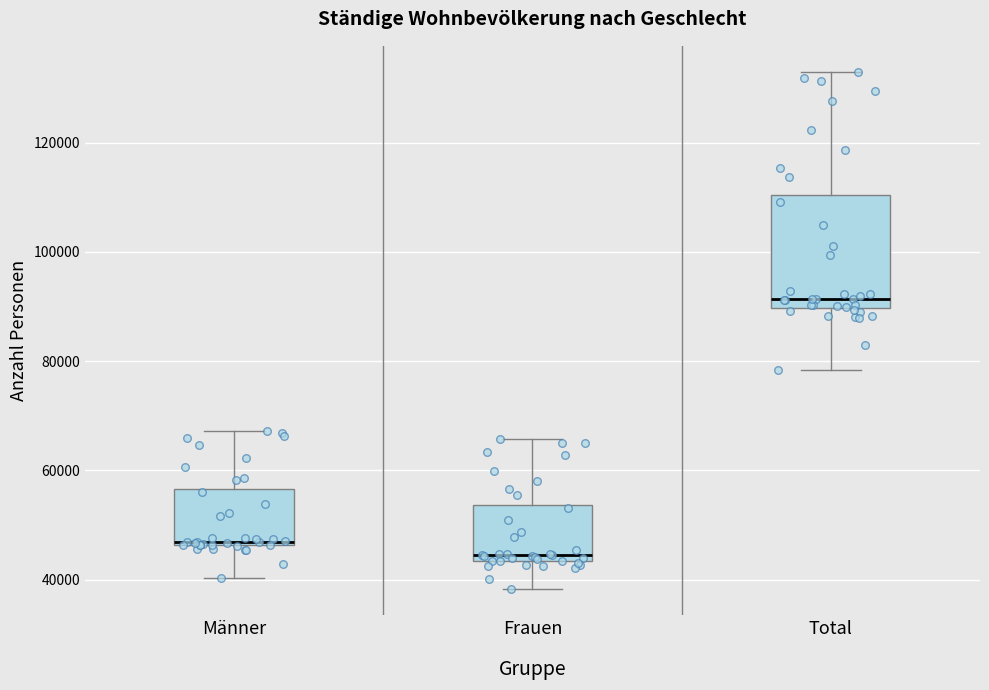

Reading left to right, transcribe this box plot: for each box, give where its median line is, the range the box spans, and where its two whiskers end, as read against the y-axis. The values are not printed on the chart, so give them approximately, as read against the axis.

Männer: median 46000 (just above the box's lower edge), box 46000 to 56000, whiskers 40000 to 68000
Frauen: median 44000 (just above the box's lower edge), box 44000 to 54000, whiskers 38000 to 66000
Total: median 92000, box 90000 to 110000, whiskers 78000 to 132000